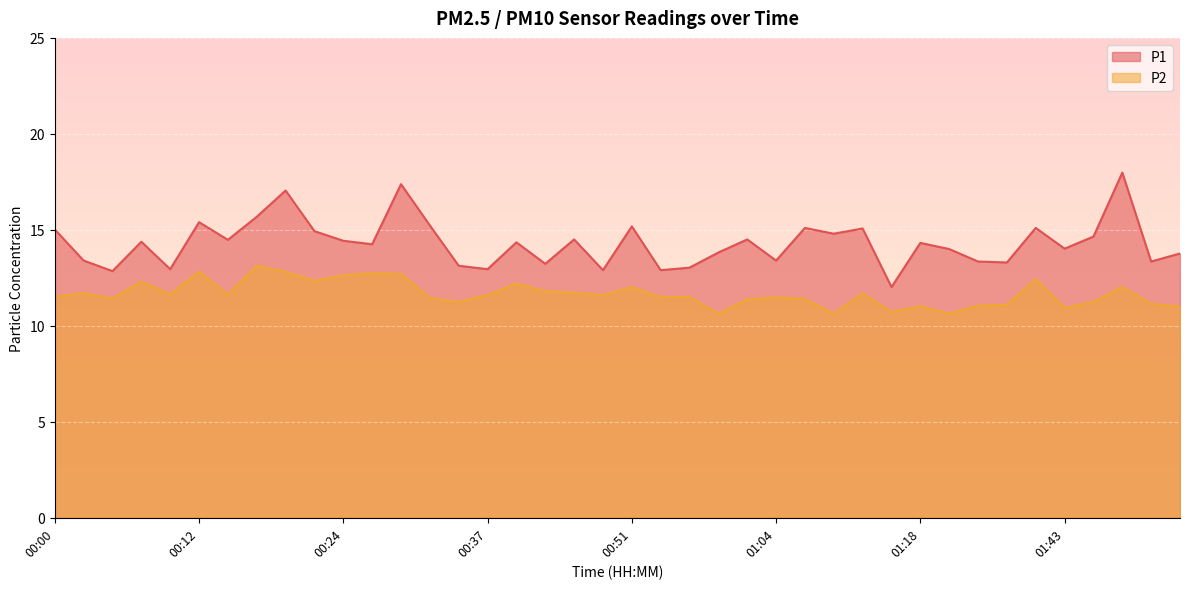

True or false: P2 and P1 intersect in this chart.

False